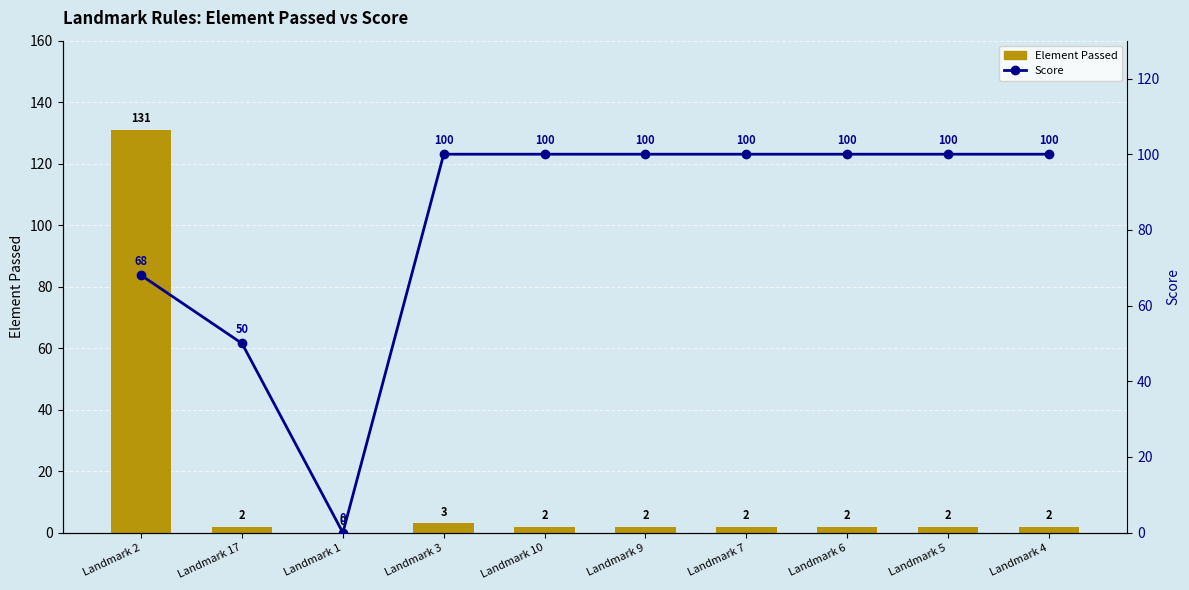

Reading left to right, extract all data points from this chart.

Element Passed: Landmark 2=131	Landmark 17=2	Landmark 1=0	Landmark 3=3	Landmark 10=2	Landmark 9=2	Landmark 7=2	Landmark 6=2	Landmark 5=2	Landmark 4=2
Score: Landmark 2=68	Landmark 17=50	Landmark 1=0	Landmark 3=100	Landmark 10=100	Landmark 9=100	Landmark 7=100	Landmark 6=100	Landmark 5=100	Landmark 4=100